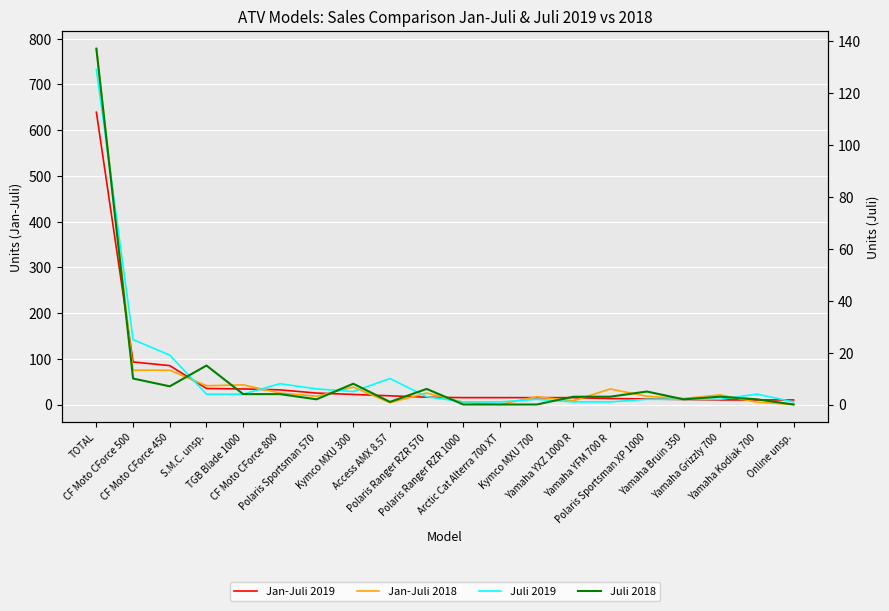

List the labels in order of Jan-Juli 2018 value, smallest first.

Arctic Cat Alterra 700 XT, Online unsp., Access AMX 8.57, Polaris Ranger RZR 1000, Yamaha Kodiak 700, Yamaha YXZ 1000 R, Yamaha Bruin 350, Kymco MXU 700, Polaris Sportsman 570, Polaris Sportsman XP 1000, Yamaha Grizzly 700, CF Moto CForce 800, Polaris Ranger RZR 570, Yamaha YFM 700 R, Kymco MXU 300, S.M.C. unsp., TGB Blade 1000, CF Moto CForce 500, CF Moto CForce 450, TOTAL